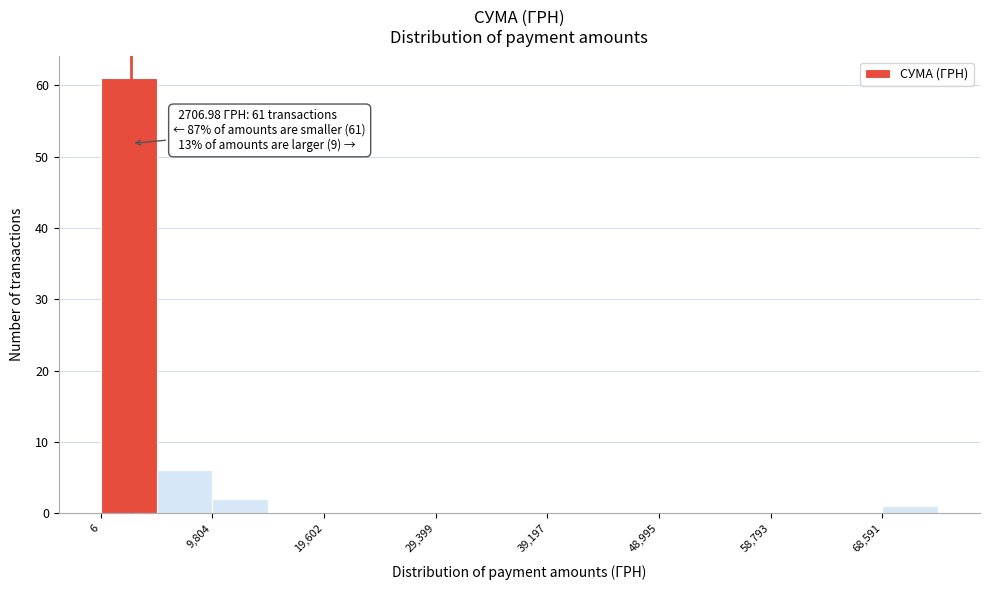

Over which range of the x-axis is the bar tallest?

0 to 5000